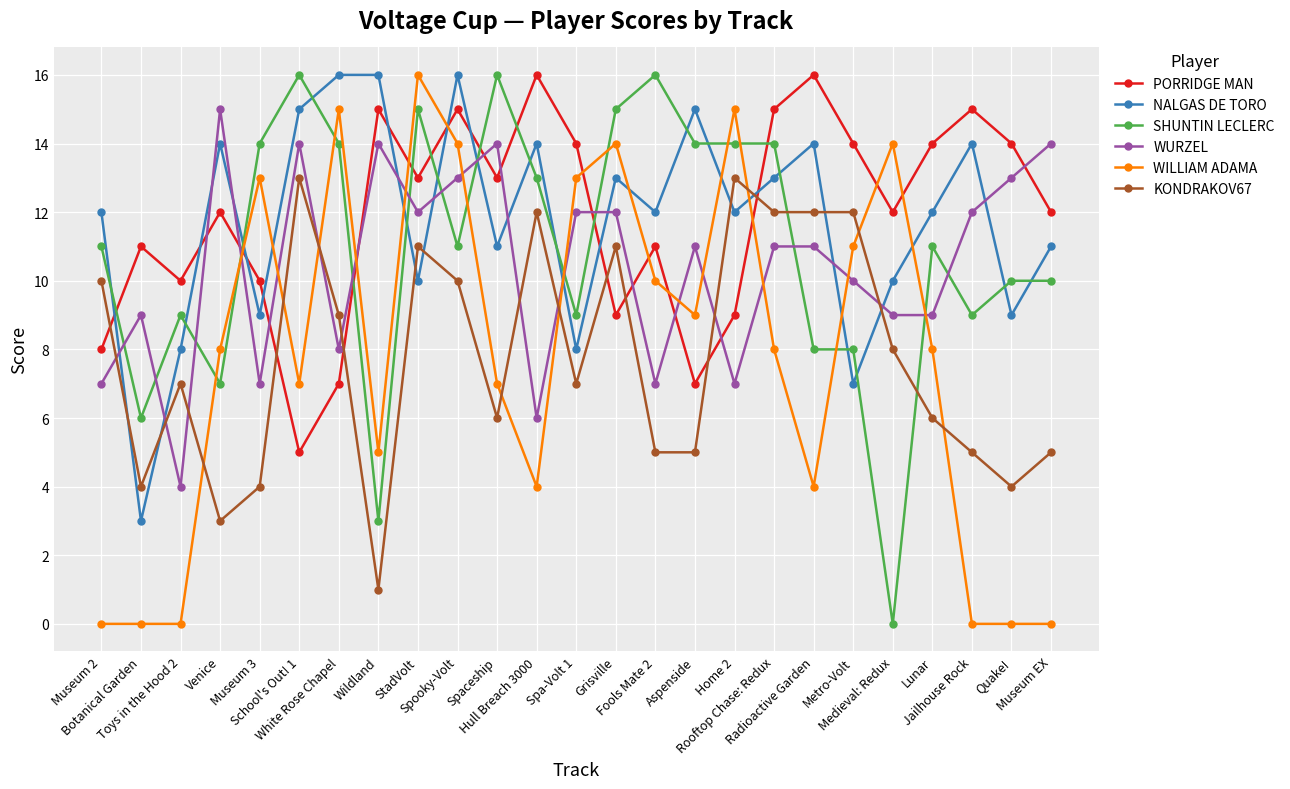

At which category is the sum across all series the highest?

Spooky-Volt